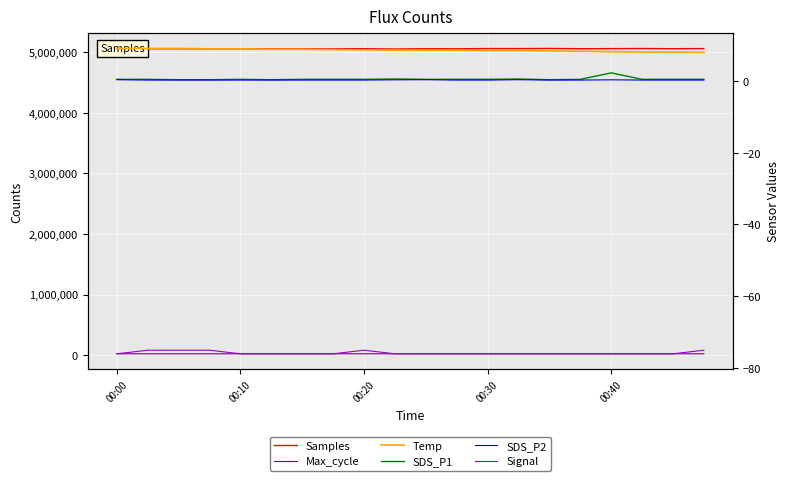

True or false: Max_cycle and SDS_P1 intersect in this chart.

False